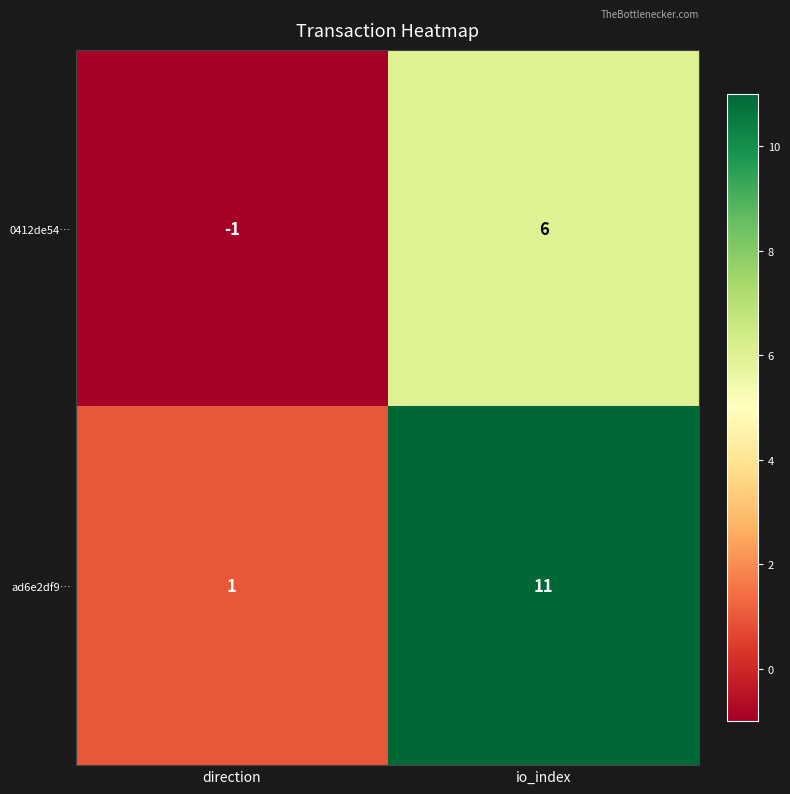

Reading left to right, list all the values displayed in this chart.

0412de54…: -1	6
ad6e2df9…: 1	11